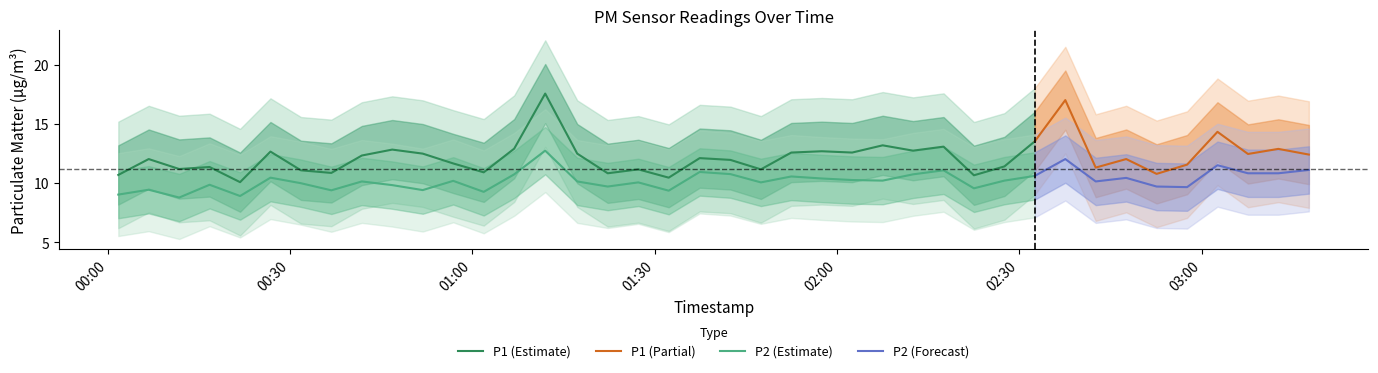

True or false: P1 and P2 intersect in this chart.

False